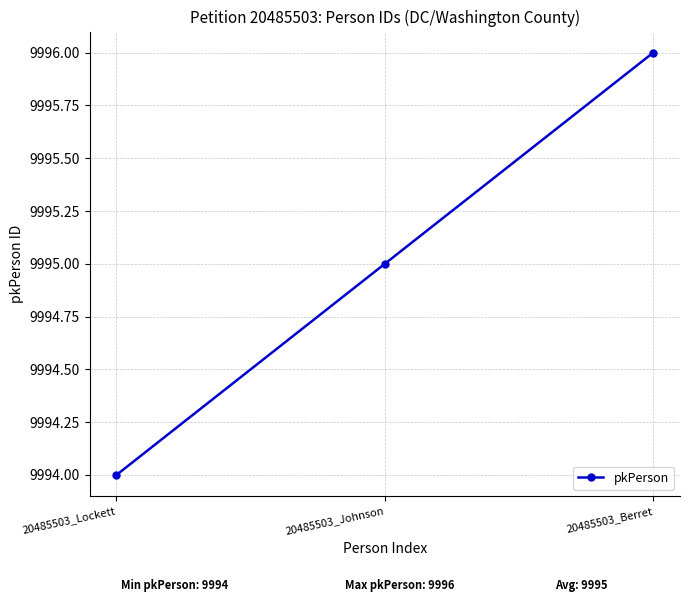

What is the value of the 1st point from the left?

9994